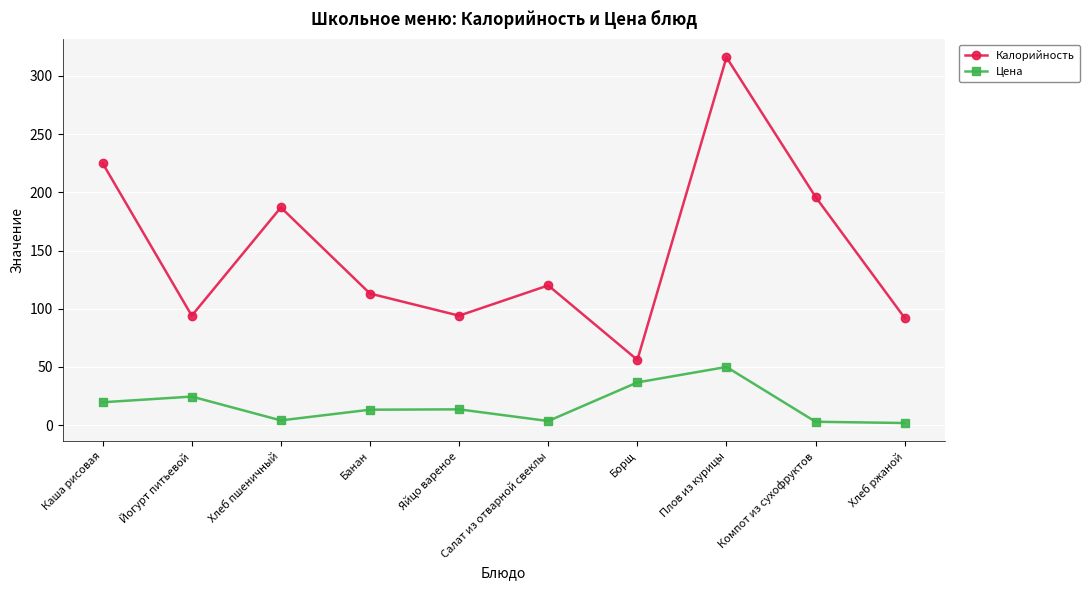

What is the label of the 2nd point from the left?

Йогурт питьевой